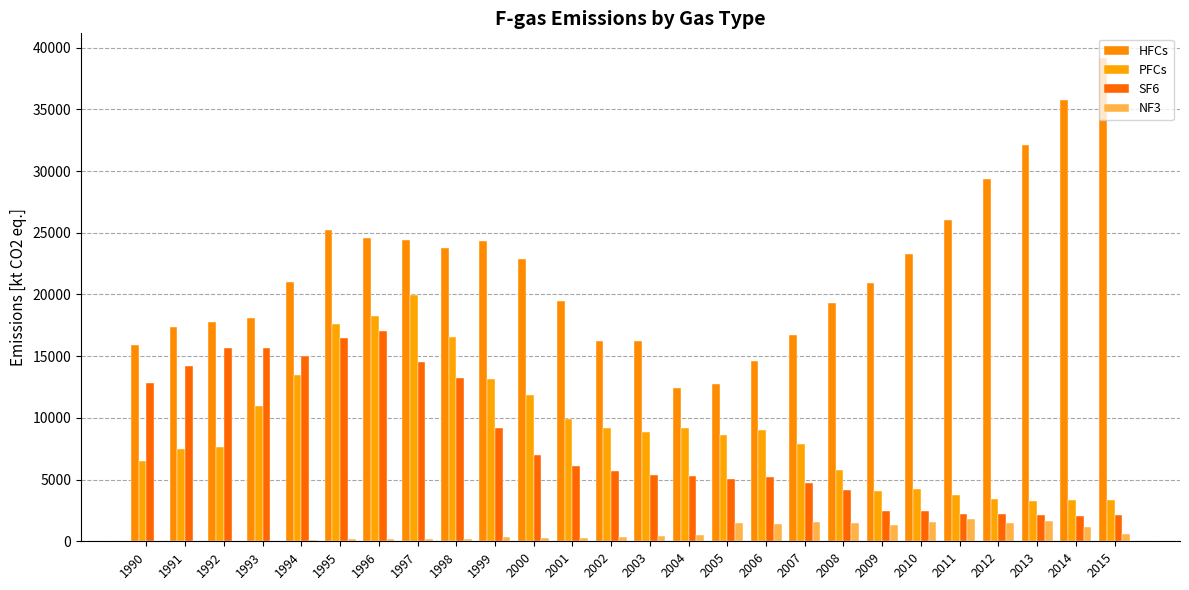

What is the difference between the SF6 values at 1999 and 1998?

4047.5